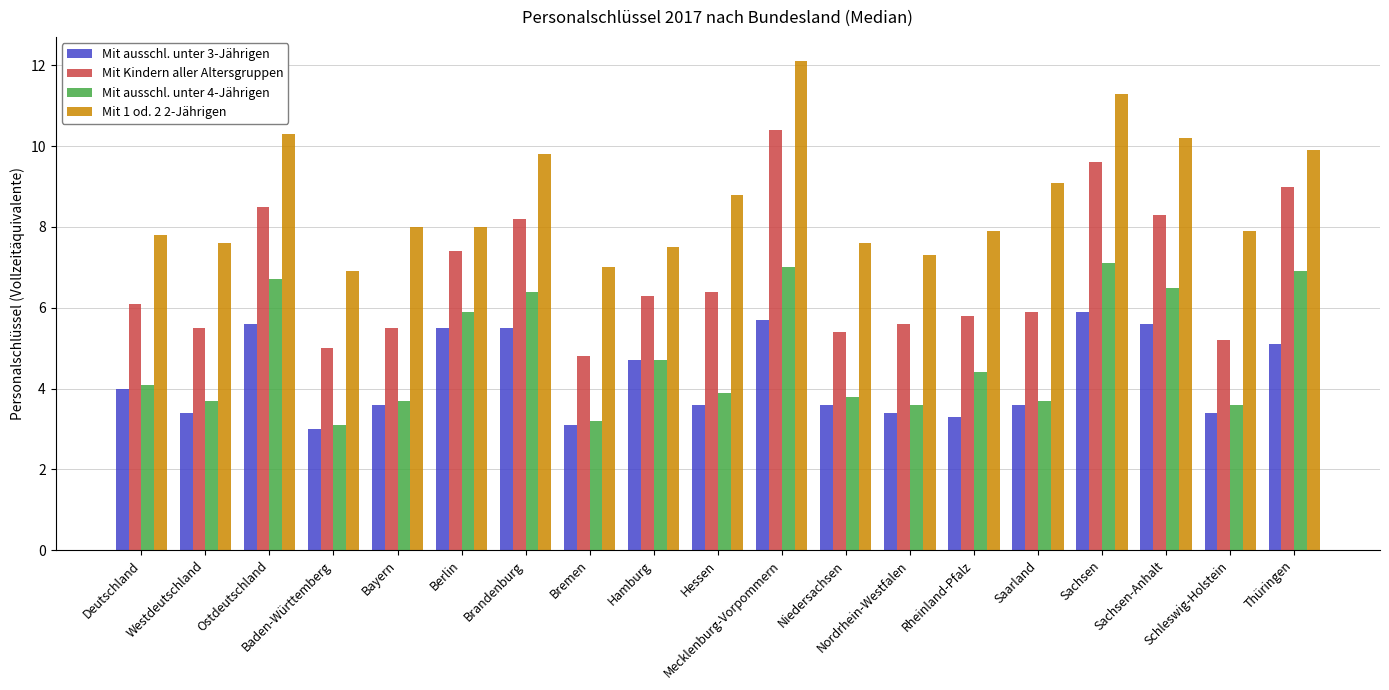

Which category has the highest value in the Mit 1 od. 2 2-Jährigen series?

Mecklenburg-Vorpommern